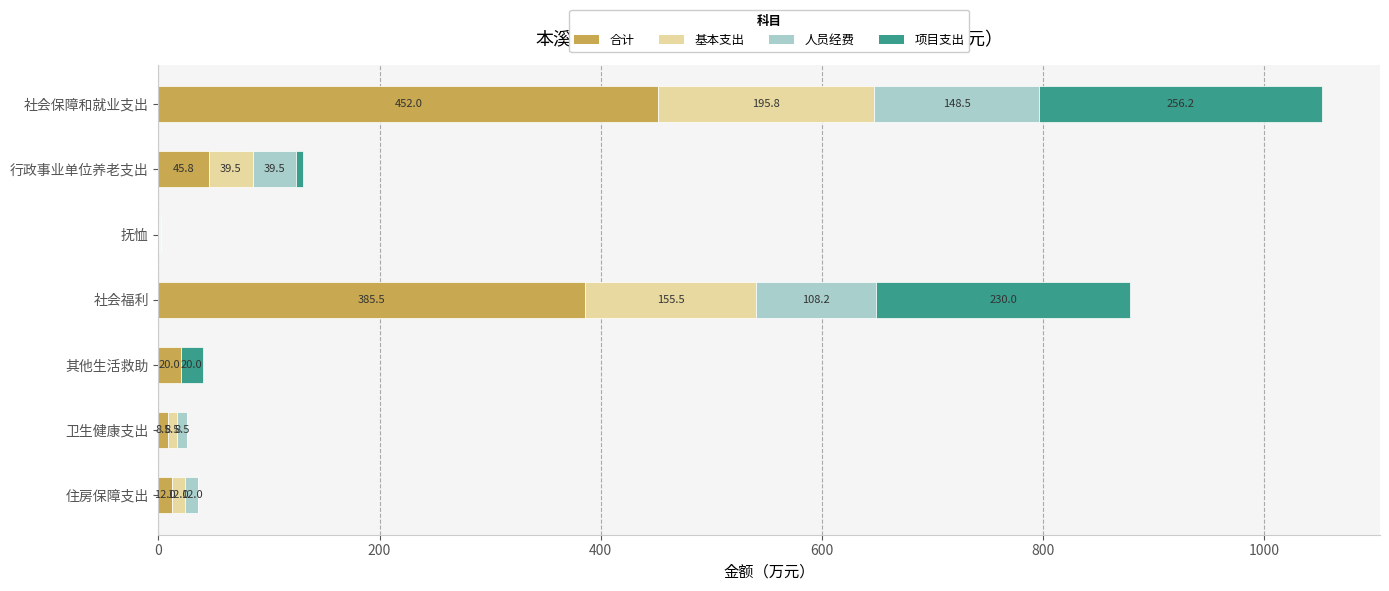

What is the sum of all 合计 values?

924.5